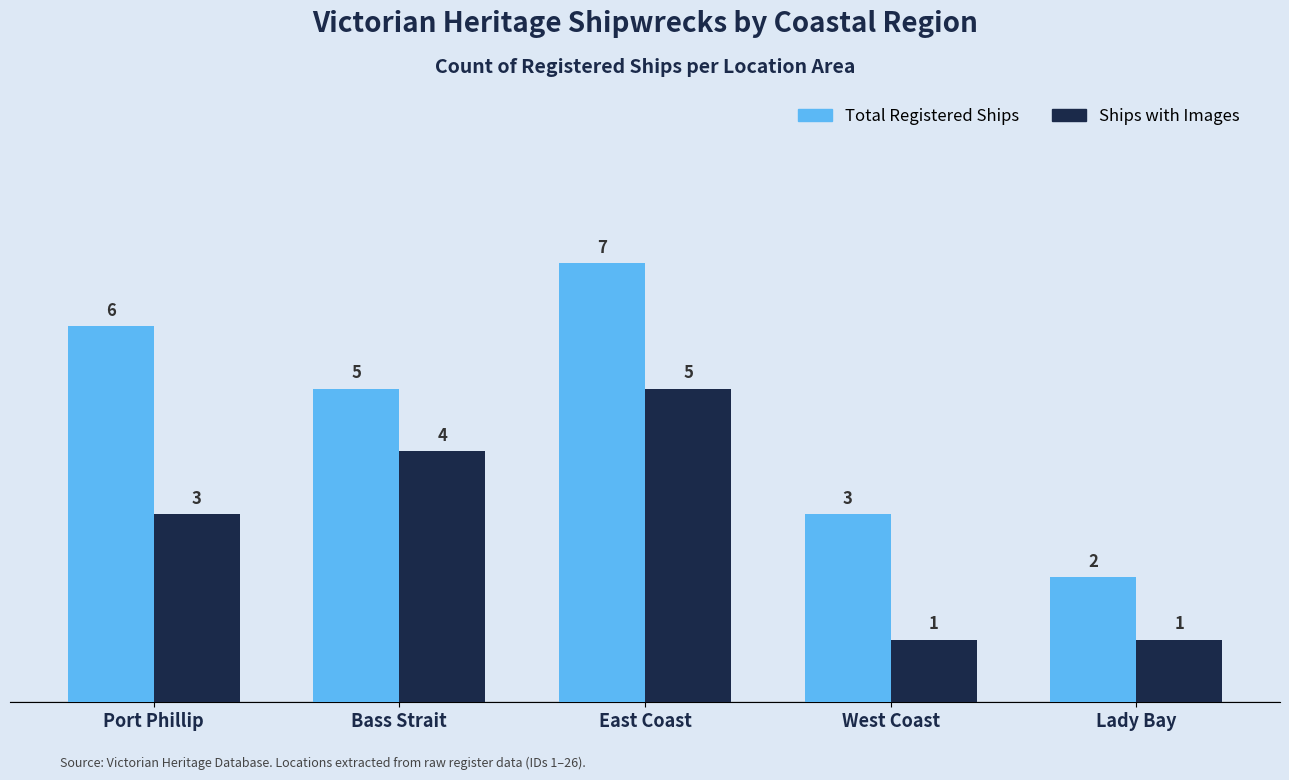

What is the maximum value shown in the chart?

7